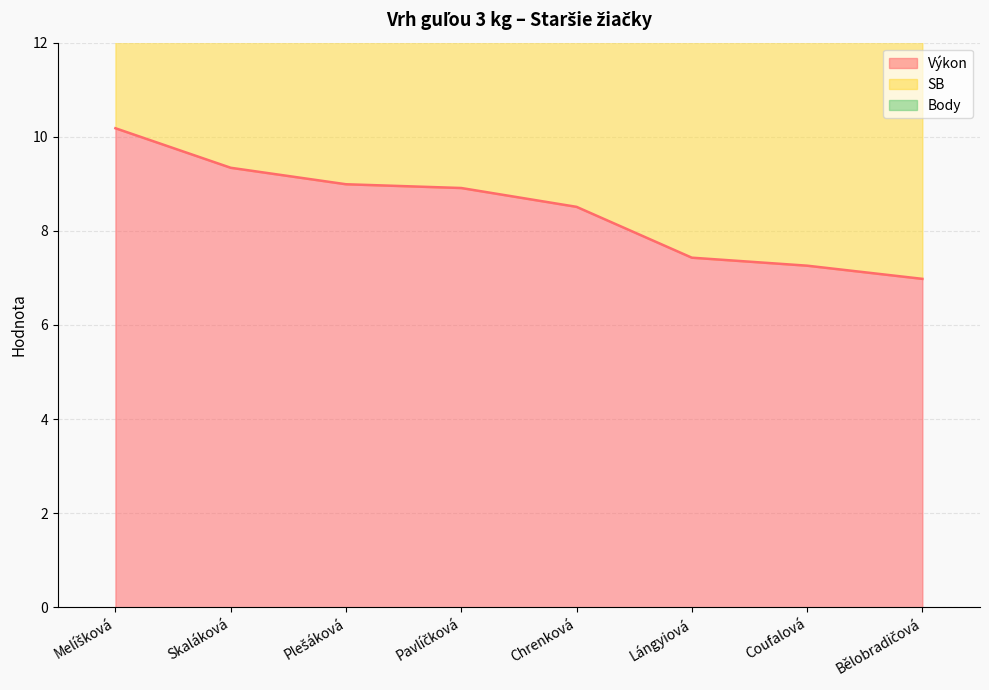

What is the difference between the maximum and minimum values in the Výkon series?

3.2